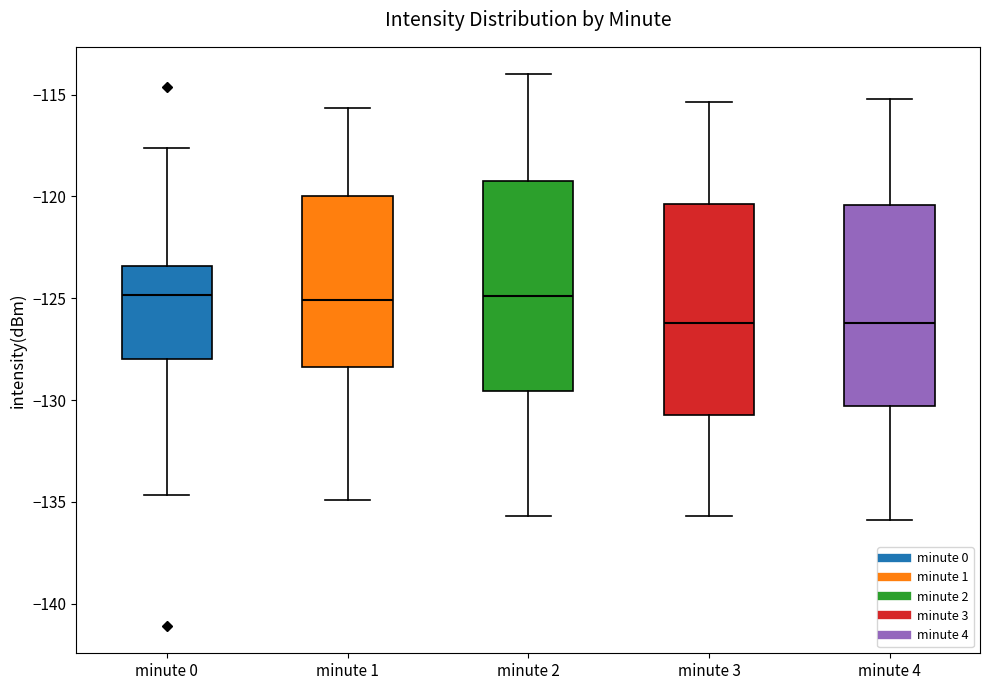

Where does the median line of the box for minute 1 sit on the y-axis? The values are not printed on the chart, so give them approximately, as read against the axis.

-125.0